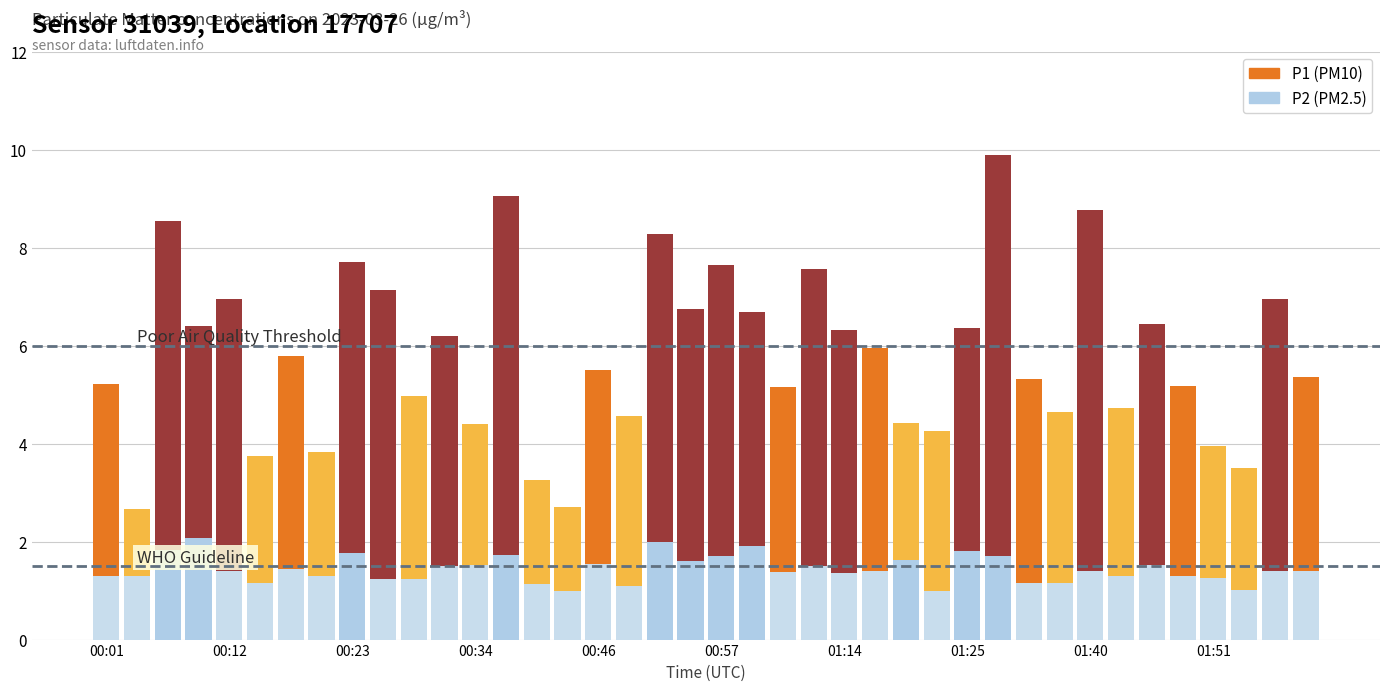

Between 32 and 01:25, which is larger?

32